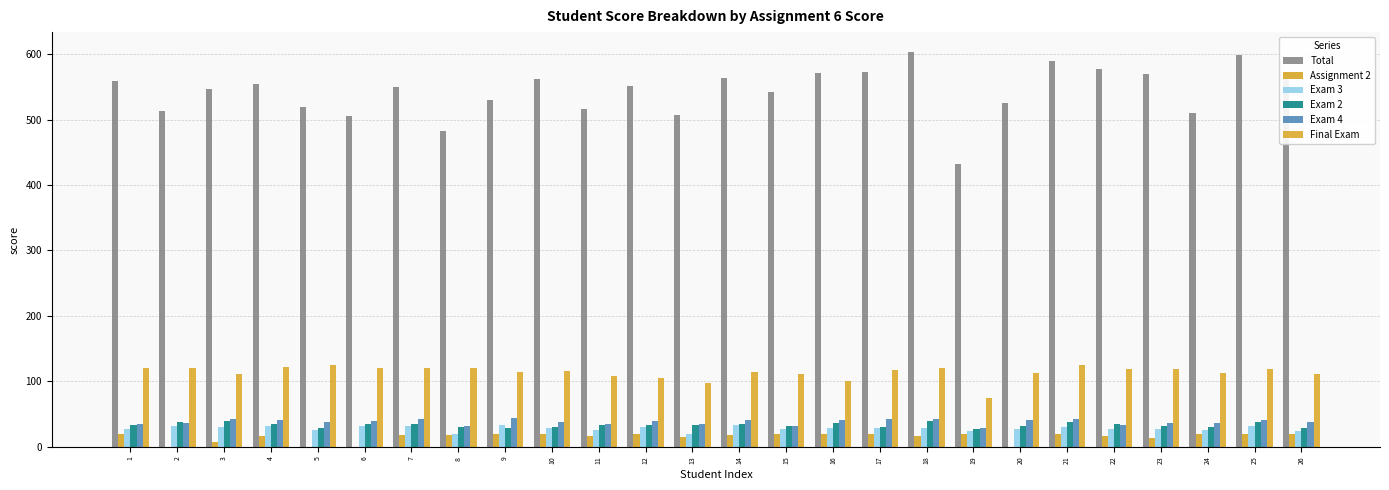

Reading right to left, transcribe all the data shown in this chart.

Total: 562.0	598.0	510.0	570.0	577.5	590.0	525.5	432.5	603.5	572.5	571.0	541.5	563.0	506.5	551.0	516.0	562.5	530.5	483.0	550.5	505.5	519.0	554.0	547.0	513.5	558.5
Assignment 2: 20.0	20.0	19.0	14.0	17.0	20.0	0.0	20.0	16.0	20.0	19.0	19.0	18.0	15.0	20.0	16.0	19.0	20.0	18.0	18.0	0.0	0.0	16.0	7.0	0.0	20.0
Exam 3: 24.5	31.5	26.5	27.5	28.0	30.0	28.0	24.5	29.0	28.5	28.5	27.0	33.0	20.0	30.5	25.5	29.5	33.0	19.5	32.5	32.0	26.0	31.5	30.5	31.5	27.5
Exam 2: 29.5	37.5	31.0	31.5	34.5	38.0	31.5	27.0	40.0	30.5	37.0	31.5	35.0	33.5	33.0	33.5	30.0	29.5	30.5	35.0	35.0	29.5	34.5	39.5	38.5	33.0
Exam 4: 37.5	41.0	36.5	36.5	33.0	43.0	41.0	29.5	43.0	42.0	40.5	32.0	40.5	34.5	40.0	35.5	37.5	43.5	31.5	43.0	39.5	38.0	40.5	42.0	36.5	35.5
Final Exam: 112.0	119.0	113.0	119.0	119.0	125.0	113.0	75.0	121.0	117.0	101.0	112.0	115.0	98.0	105.0	109.0	116.0	114.0	121.0	120.0	120.0	125.0	122.0	112.0	121.0	120.0